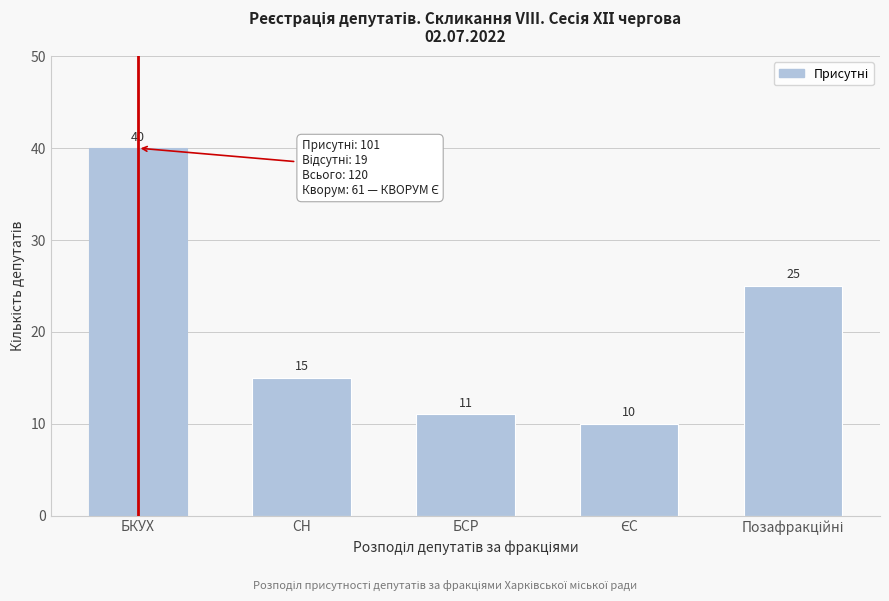

Reading right to left, extract all data points from this chart.

25	10	11	15	40